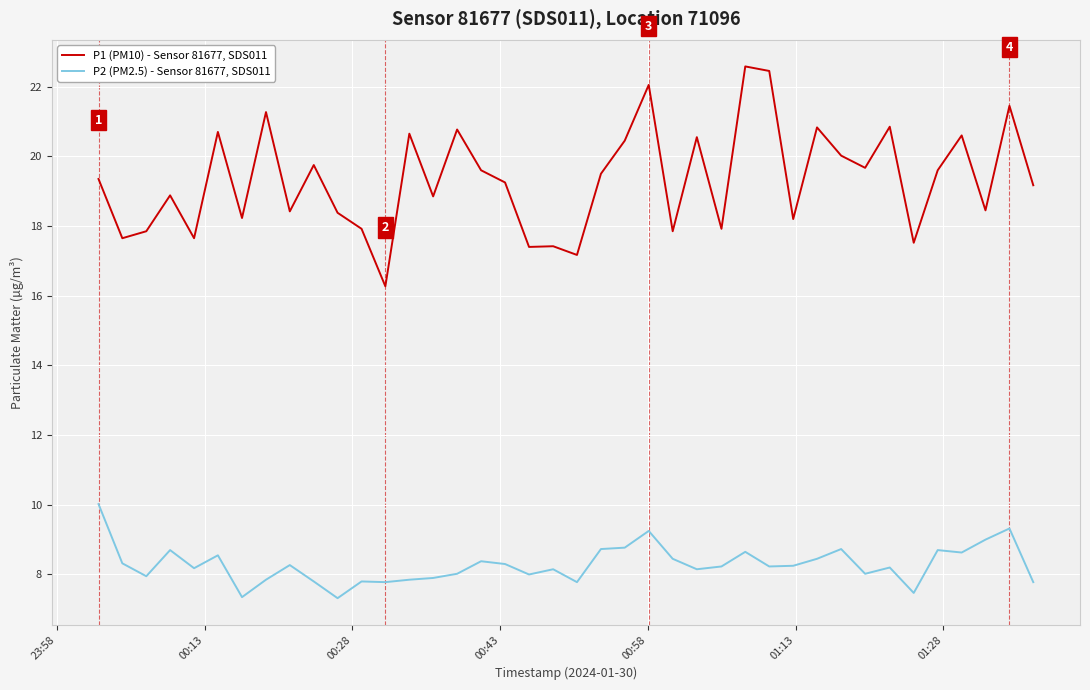

What is the minimum value shown in the chart?

7.3